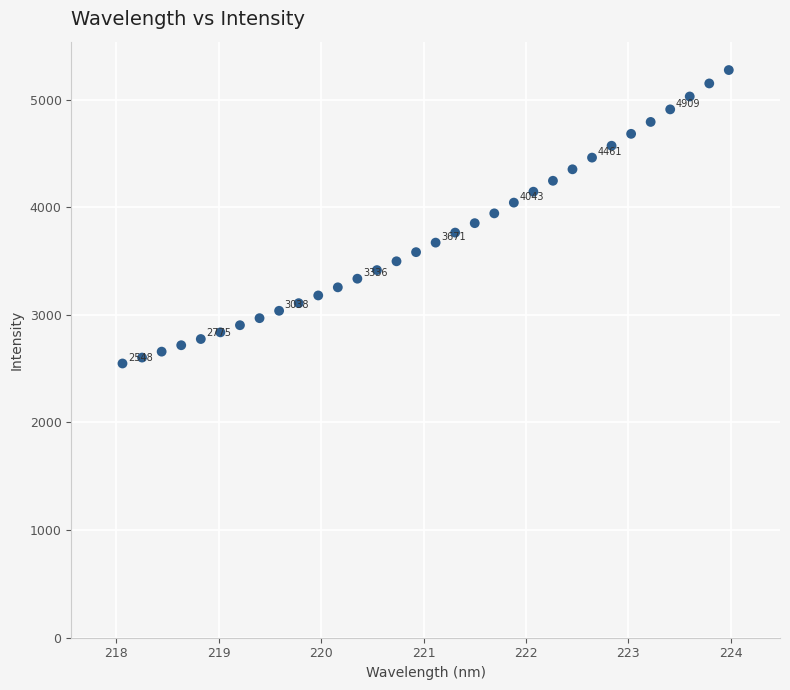

What is the range of X values (max minus min)?

5.9